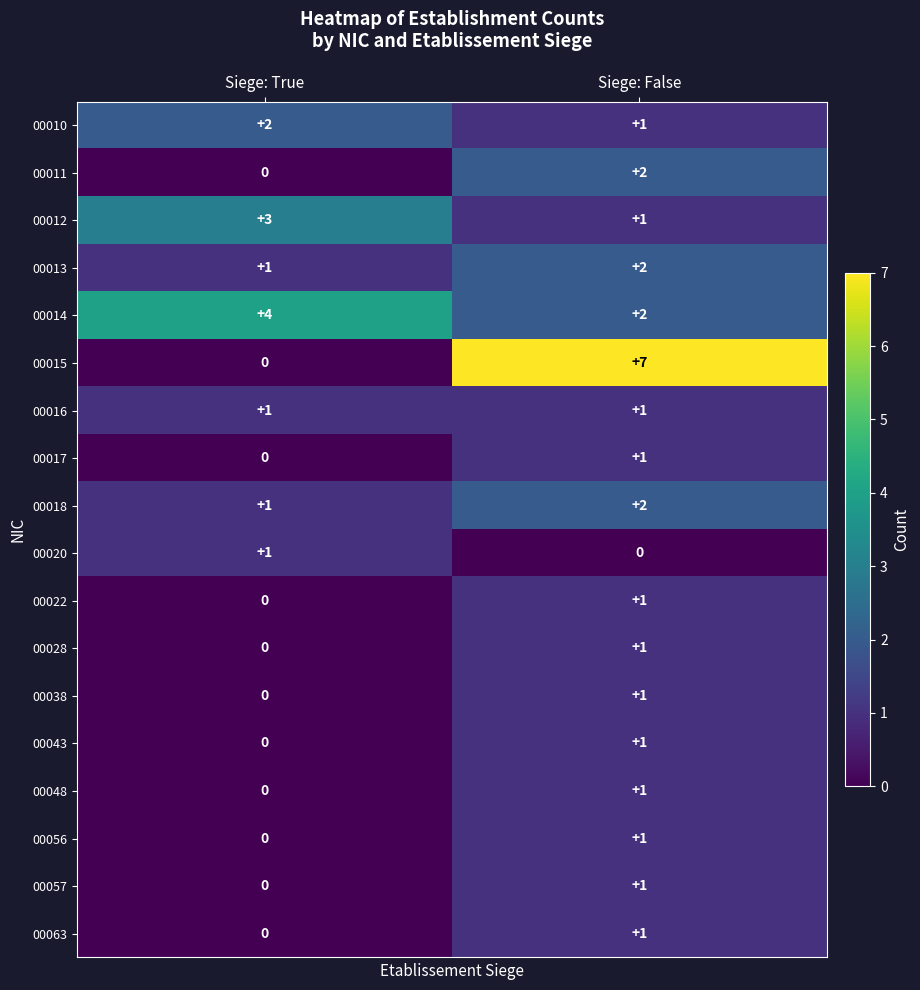

What is the difference between the highest and lowest values at Siege: False?

7